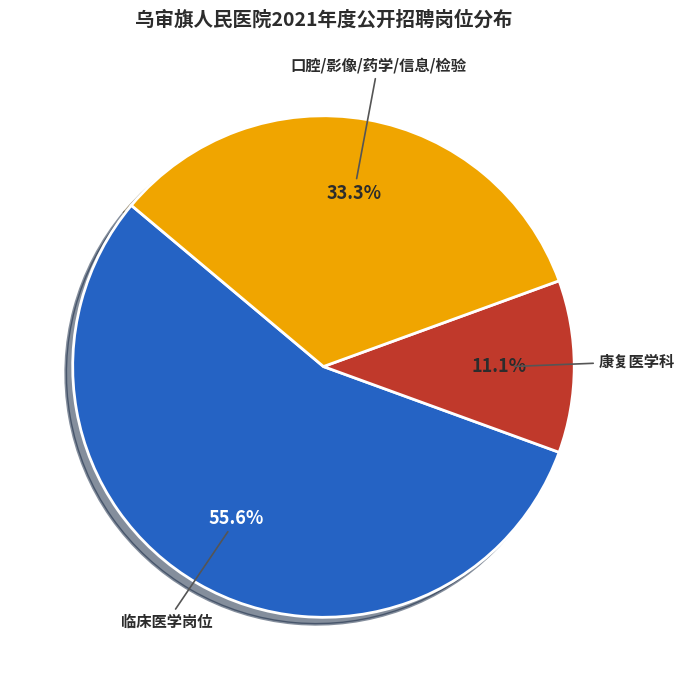

What portion of the pie excludes 临床医学岗位?

44.4%